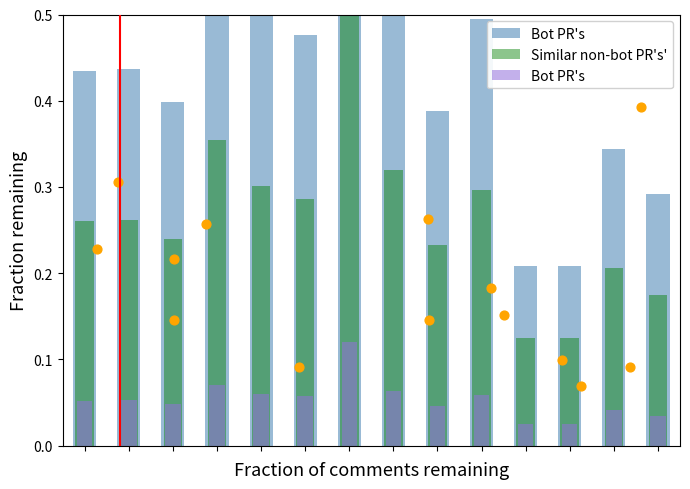

Which series has the widest spread of Y values?

Similar non-bot PR's'